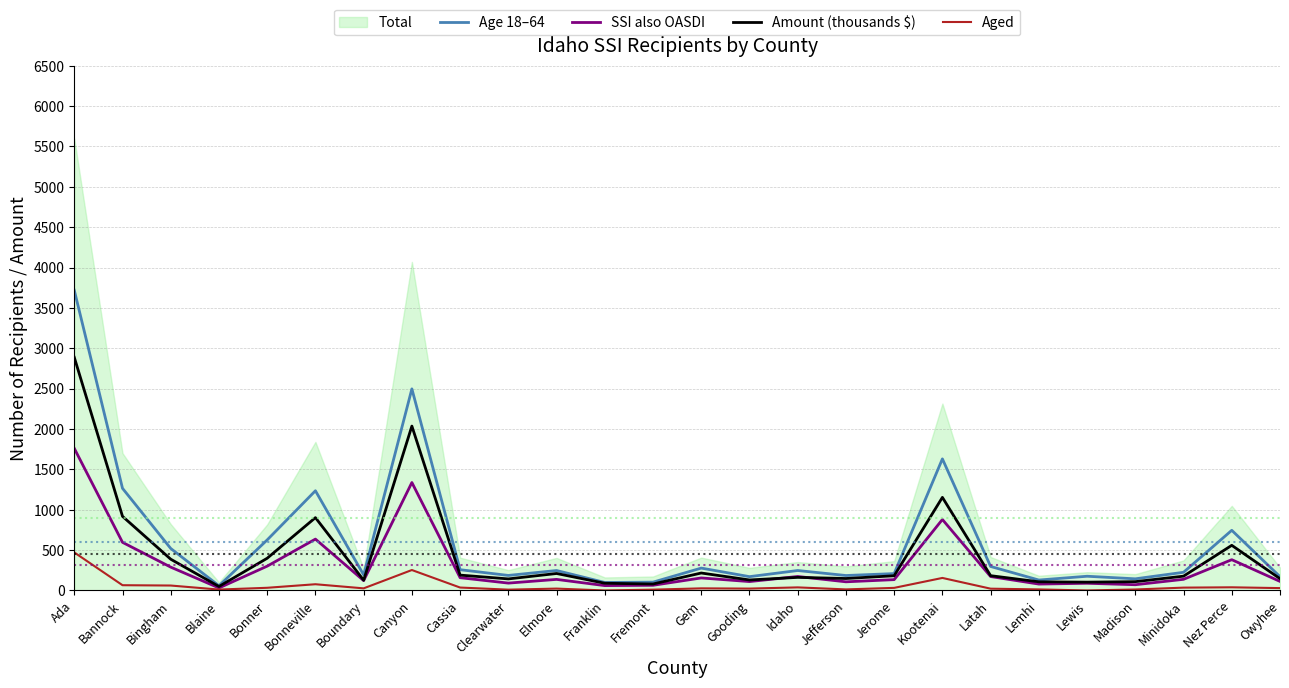

Which category has the highest value in the SSI also OASDI series?

Ada